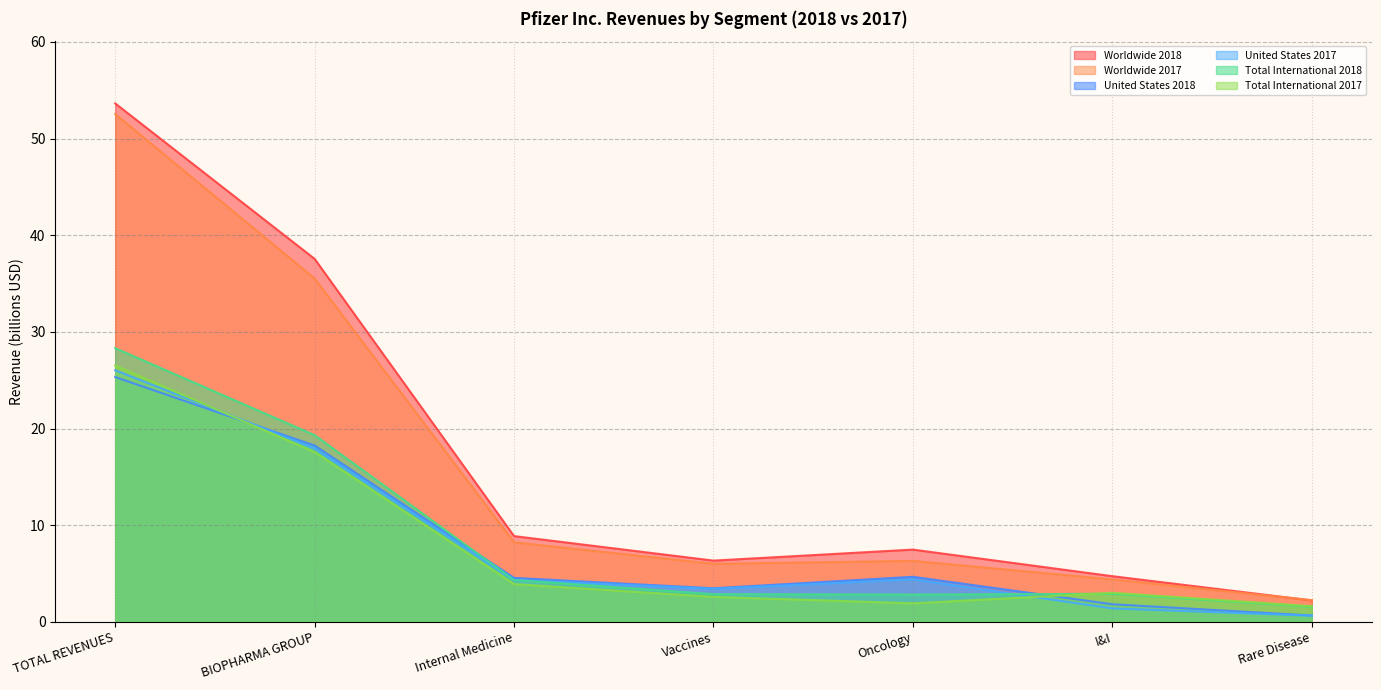

Which label corresponds to the largest value in the chart?

TOTAL REVENUES